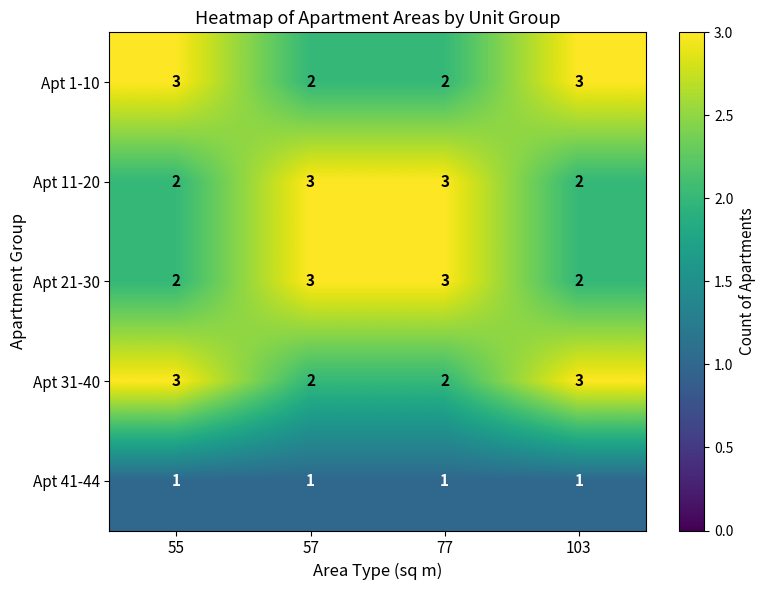

True or false: Apt 11-20 has a value of 2 at 55.

True